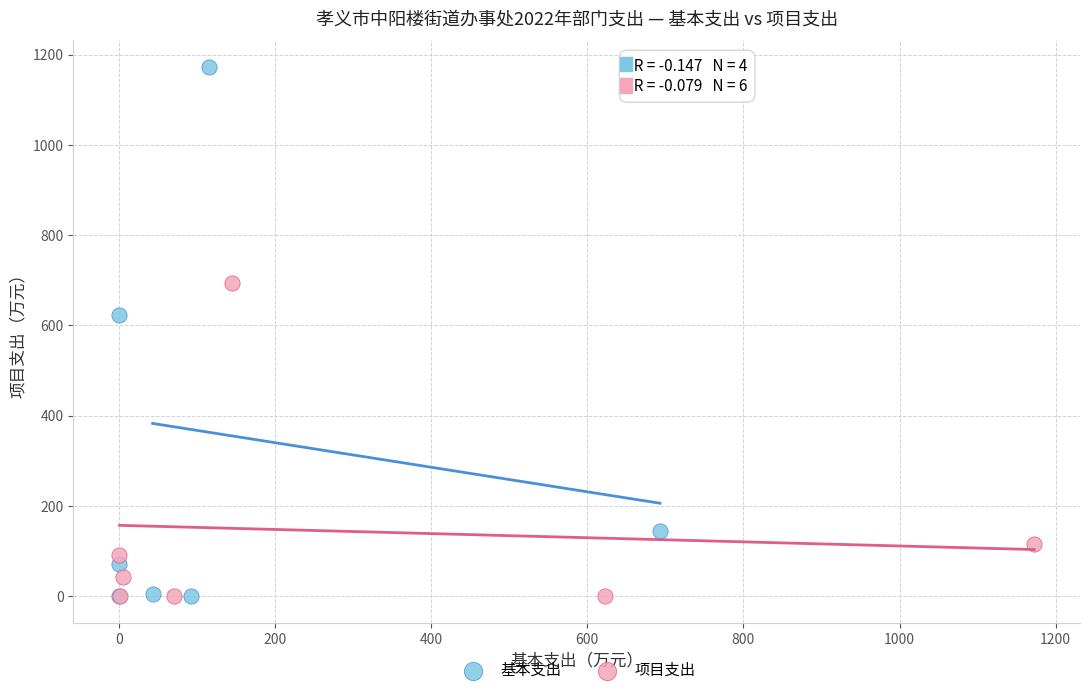

Which series contains the highest Y value?

基本支出